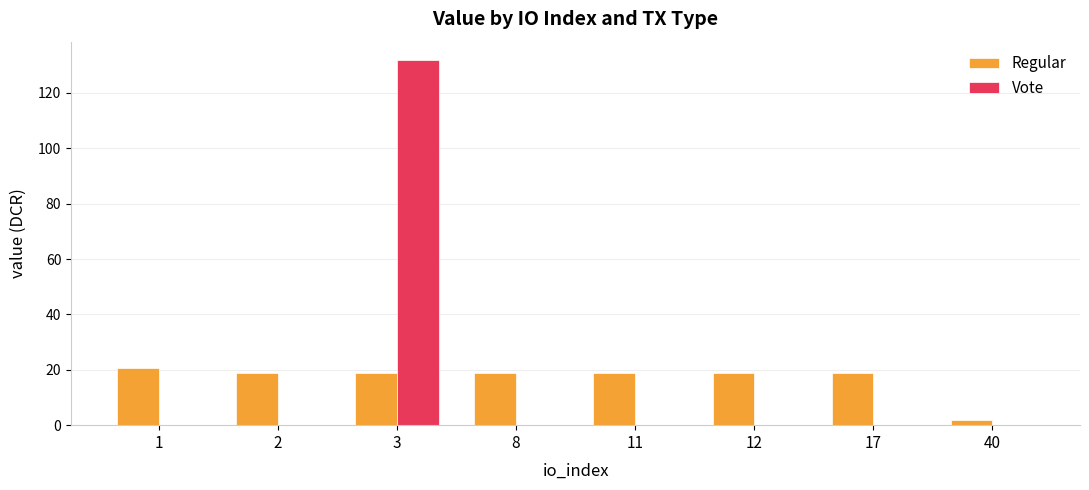

What is the maximum value for Regular?

20.6